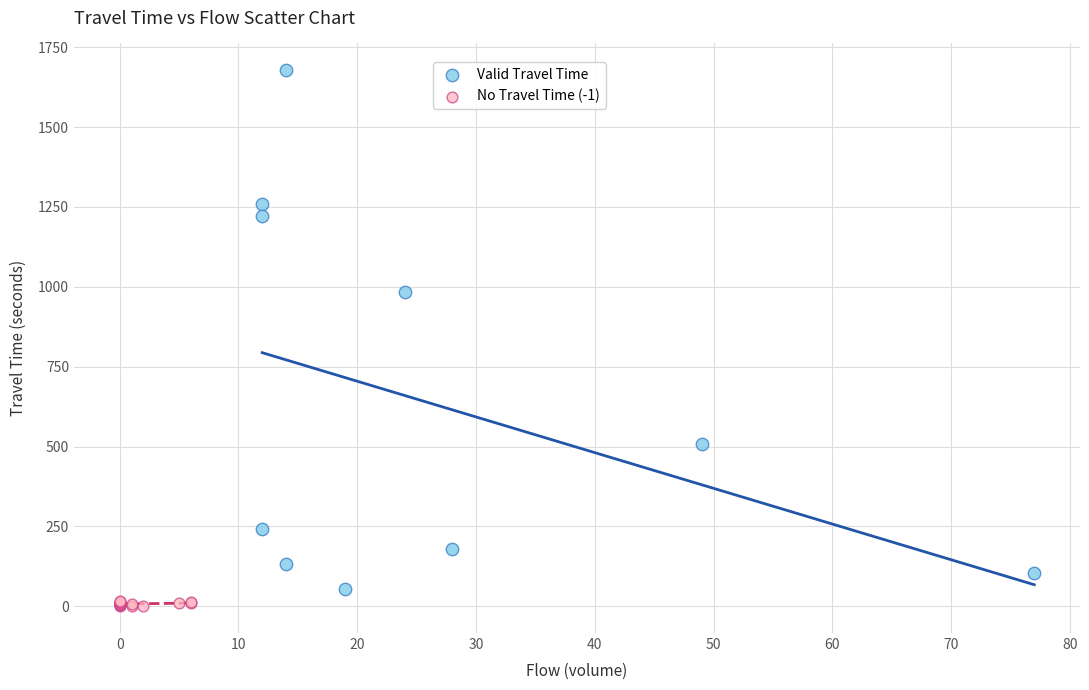

Which series has the largest Y range (max minus min)?

Valid Travel Time